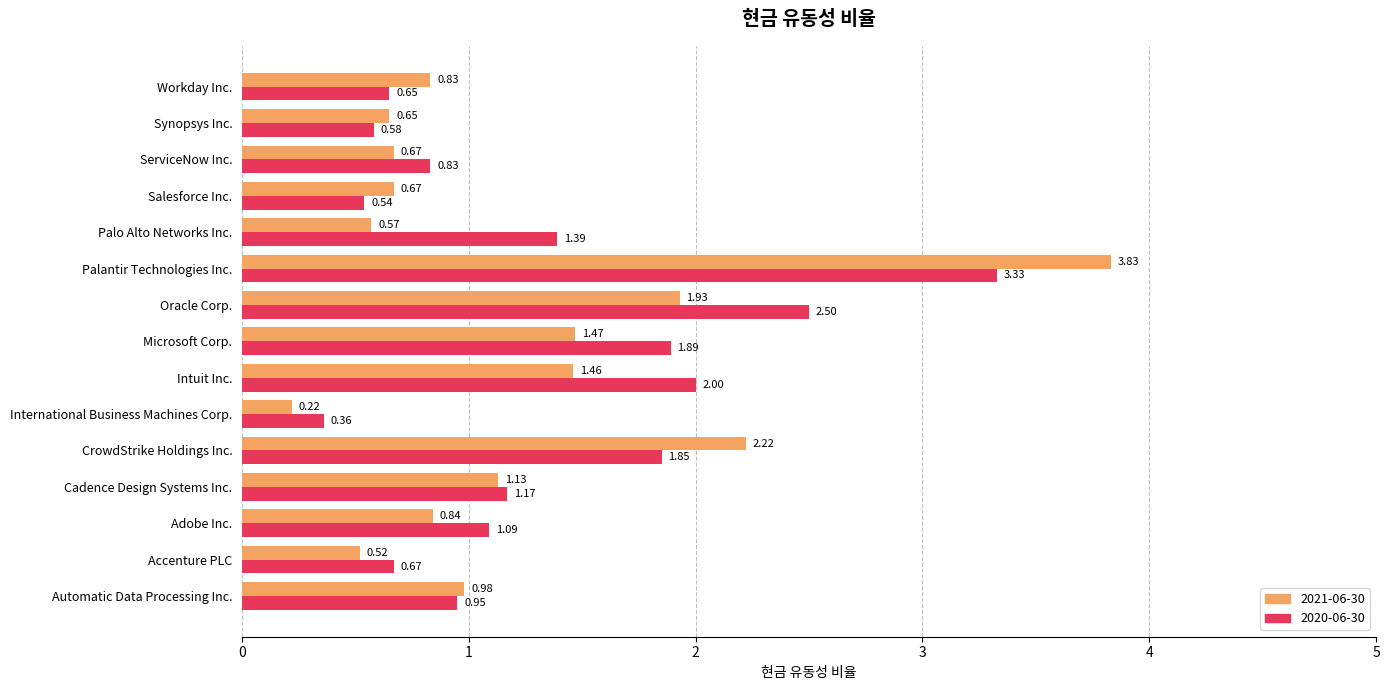

Which series has the largest total across all categories?

2020-06-30